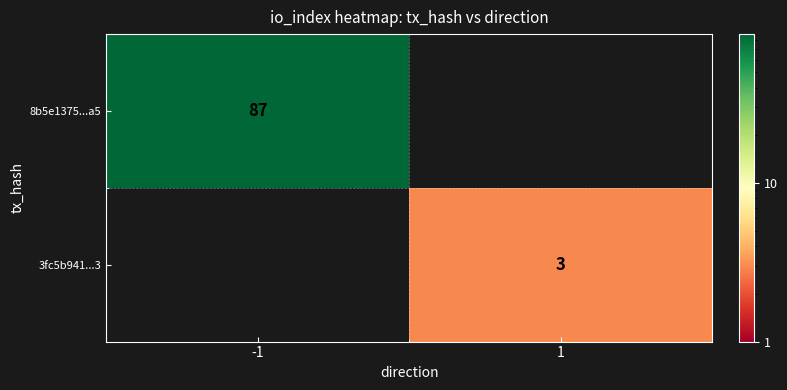

At which category does the chart reach its peak across all series?

-1